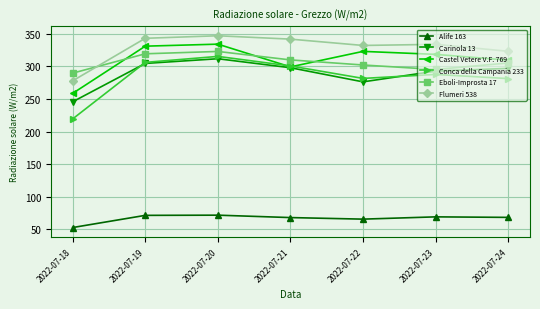

What is the value of the Alife 163 point at the 2nd from the left?

71.3